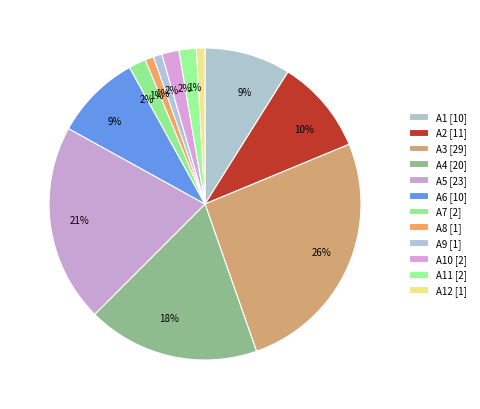

Which slice is the largest?

A3